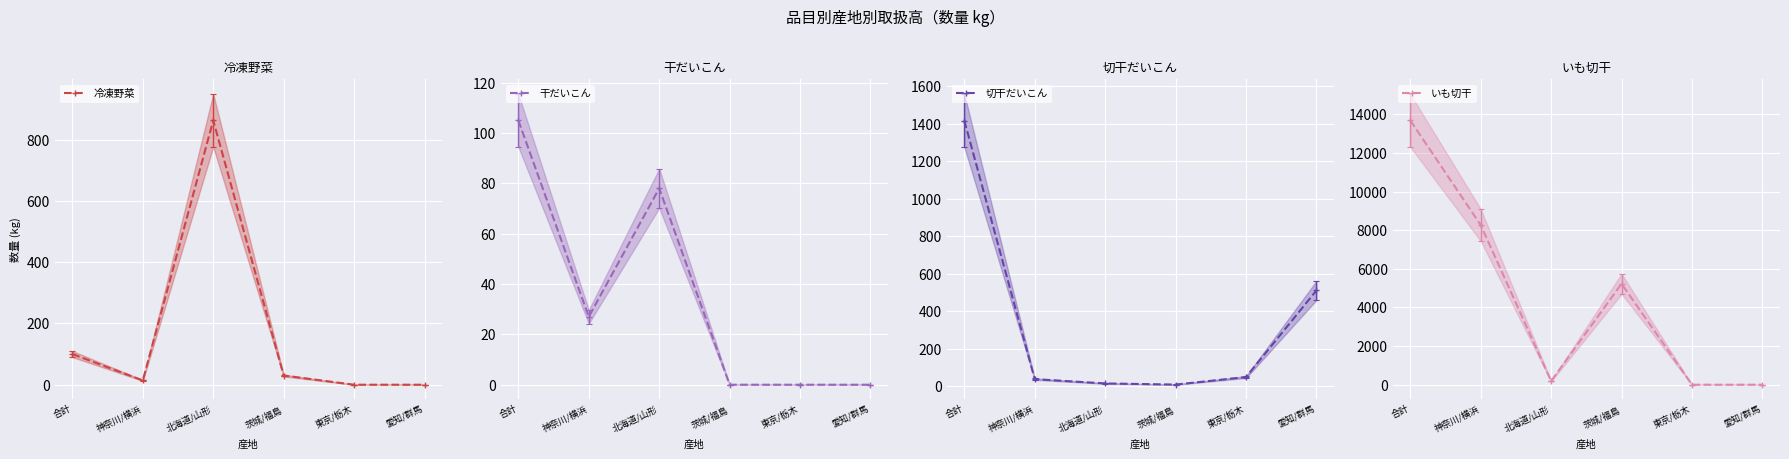

At which label does 切干だいこん reach its minimum?

茨城/福島